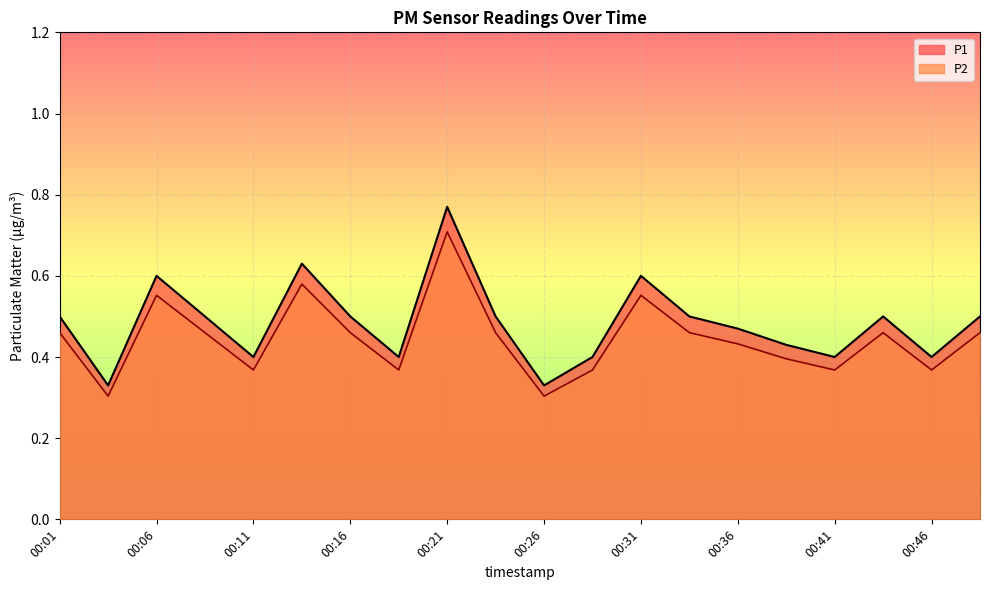

At which category is the sum across all series the highest?

00:21